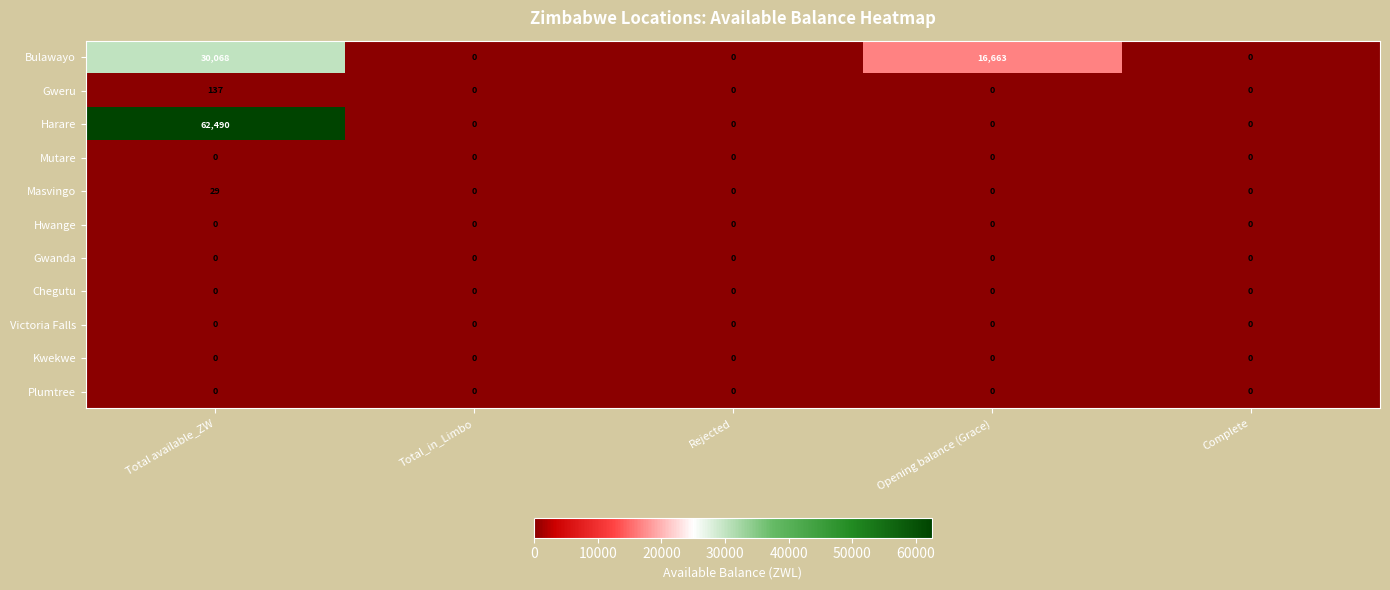

What is the total value across all series at Opening balance (Grace)?

16663